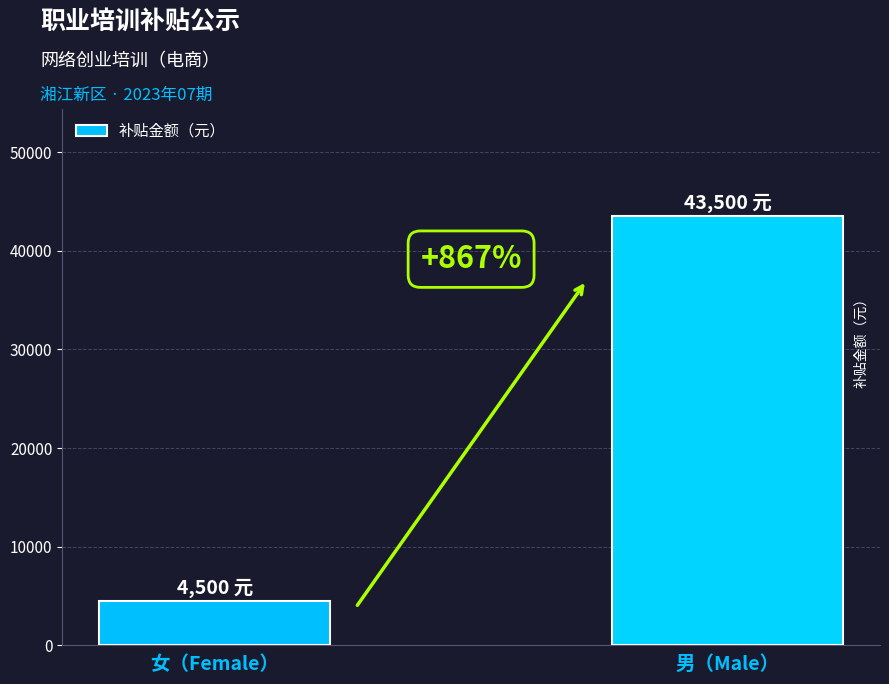

List the labels in order of value, smallest first.

女（Female）, 男（Male）